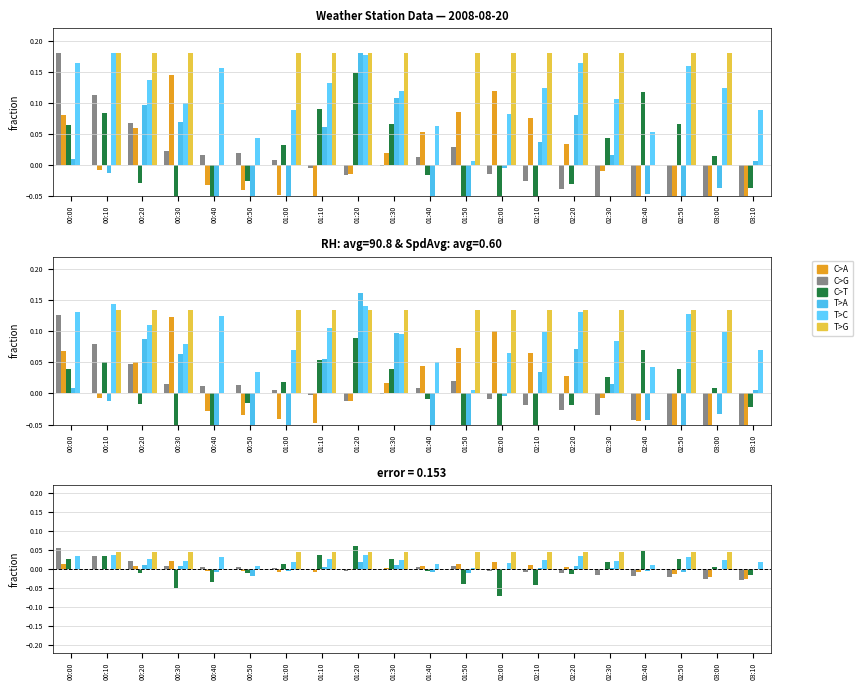

The value of TA at 02:40 is 0.1. True or false?

False